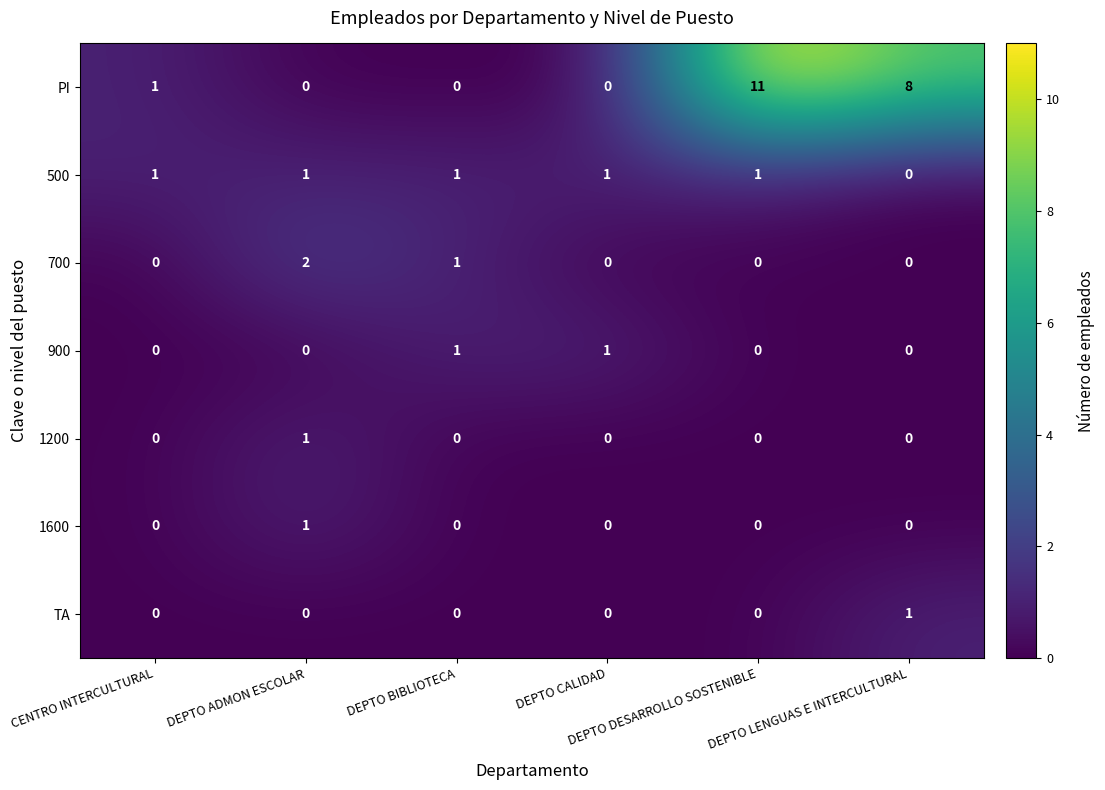

How many positive values does the TA series have?

1